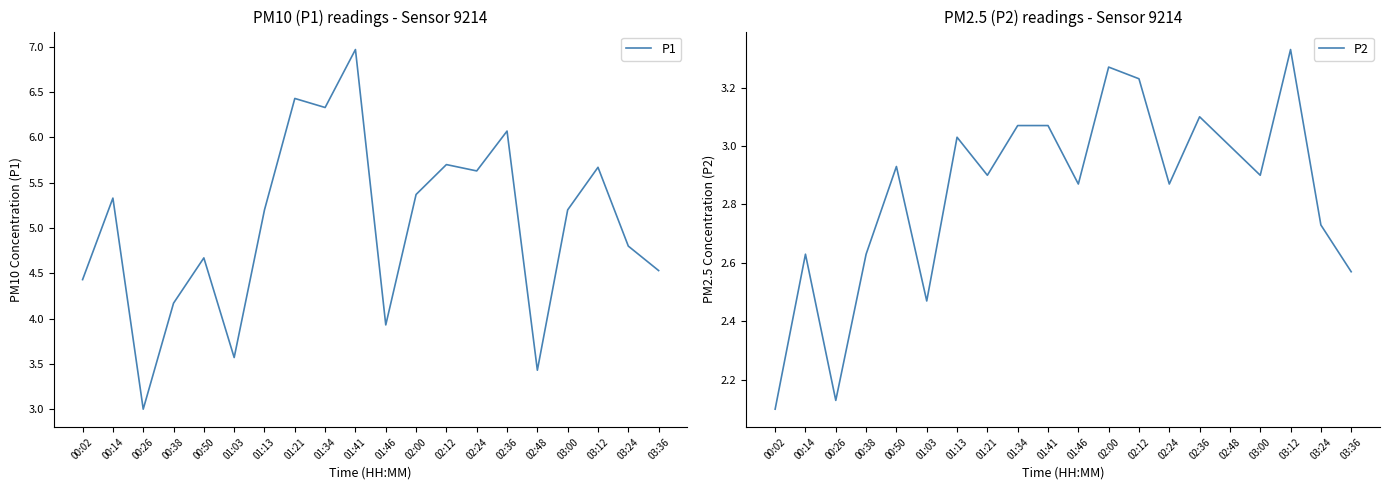

Where is the first local minimum for P2?

00:26